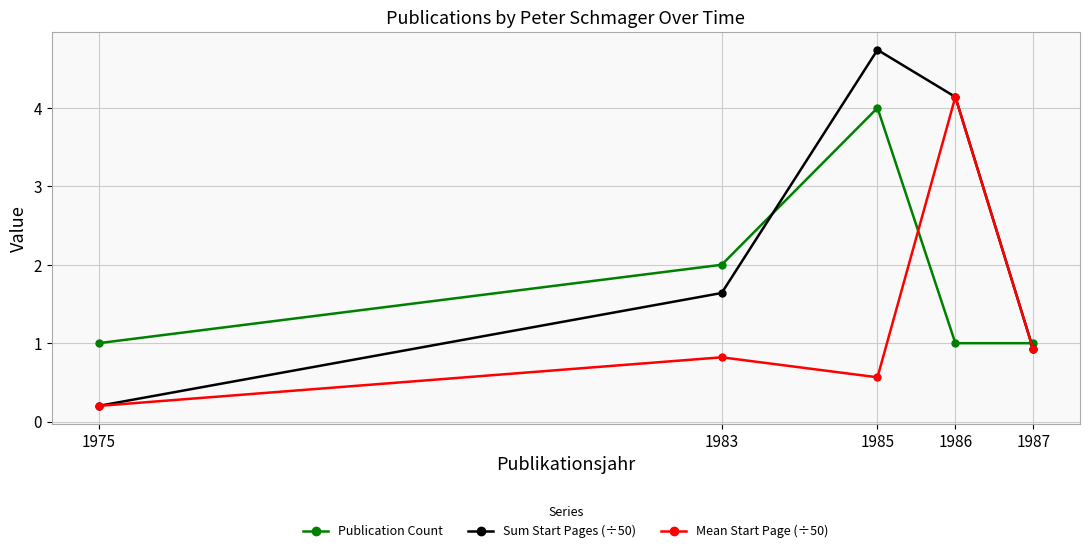

The Publication Count series shows 1.0 at 1986. True or false?

True